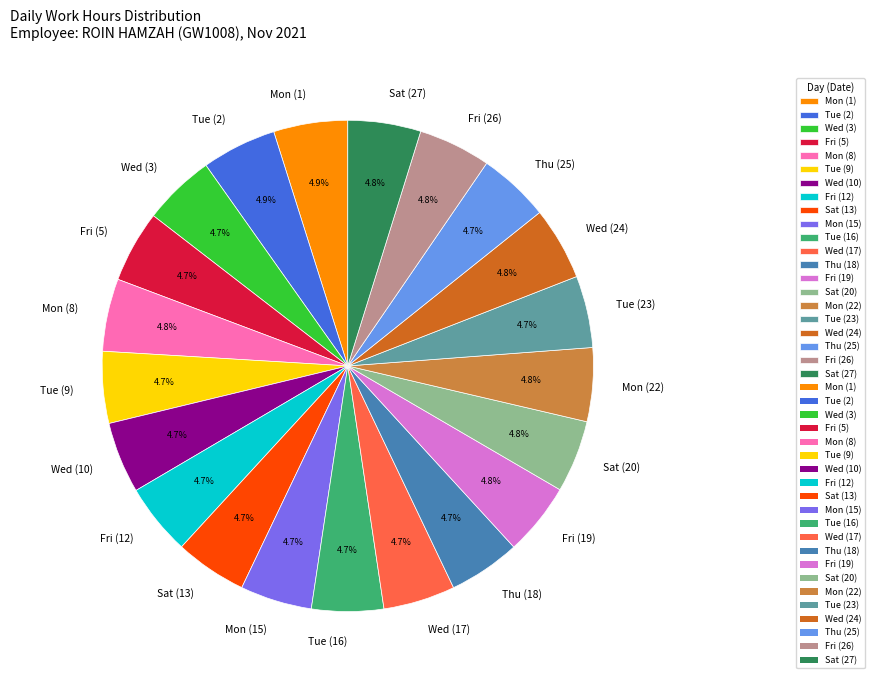

Approximately how many times larger is the value at Sat (13) compared to Mon (8)?

1.0